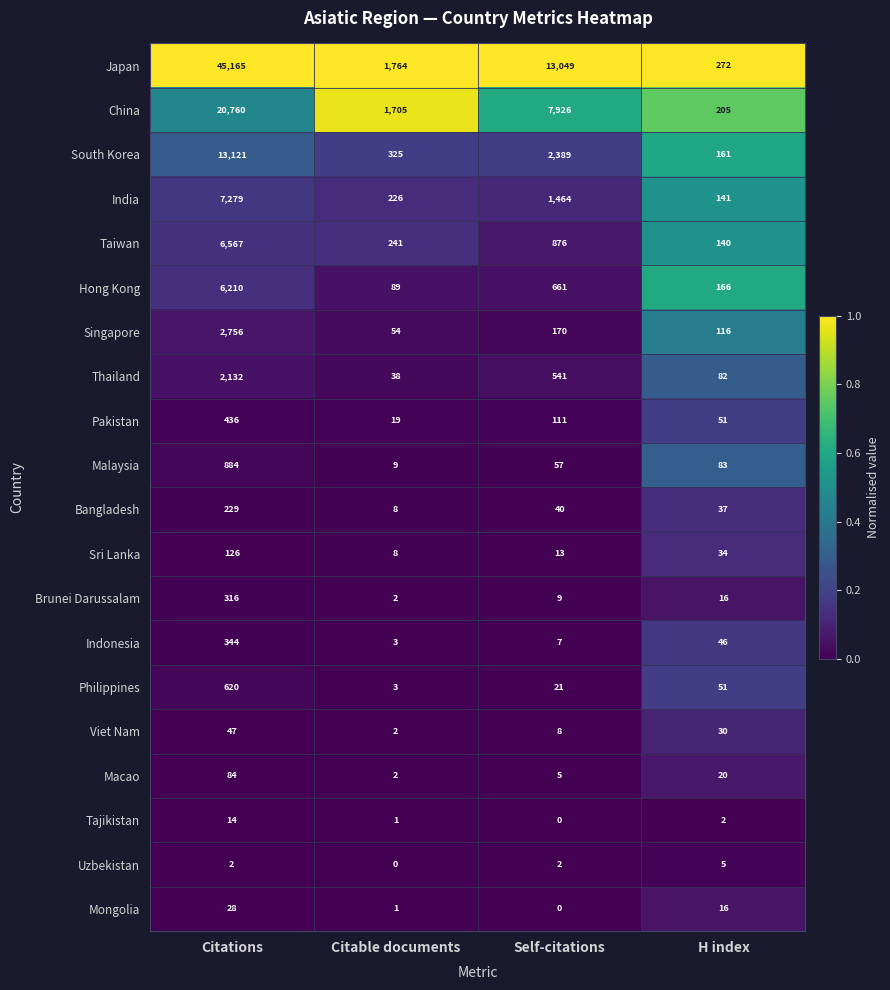

At which category is the sum across all series the highest?

Citations